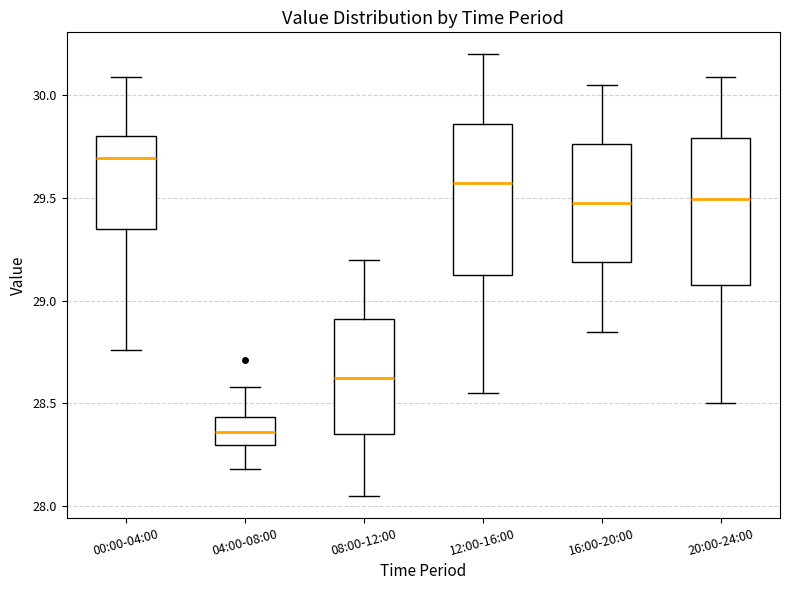

Where does the upper whisker of the box for 08:00-12:00 end on the y-axis? The values are not printed on the chart, so give them approximately, as read against the axis.

29.20